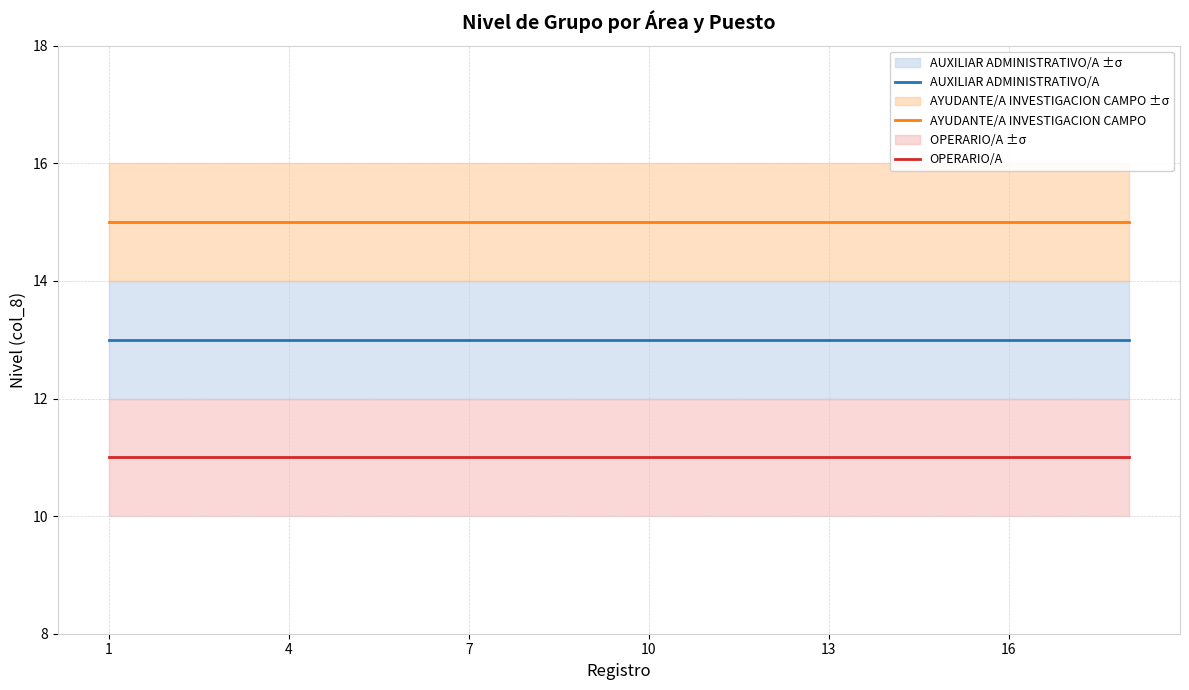

Which series has the largest total across all categories?

AYUDANTE/A INVESTIGACION CAMPO